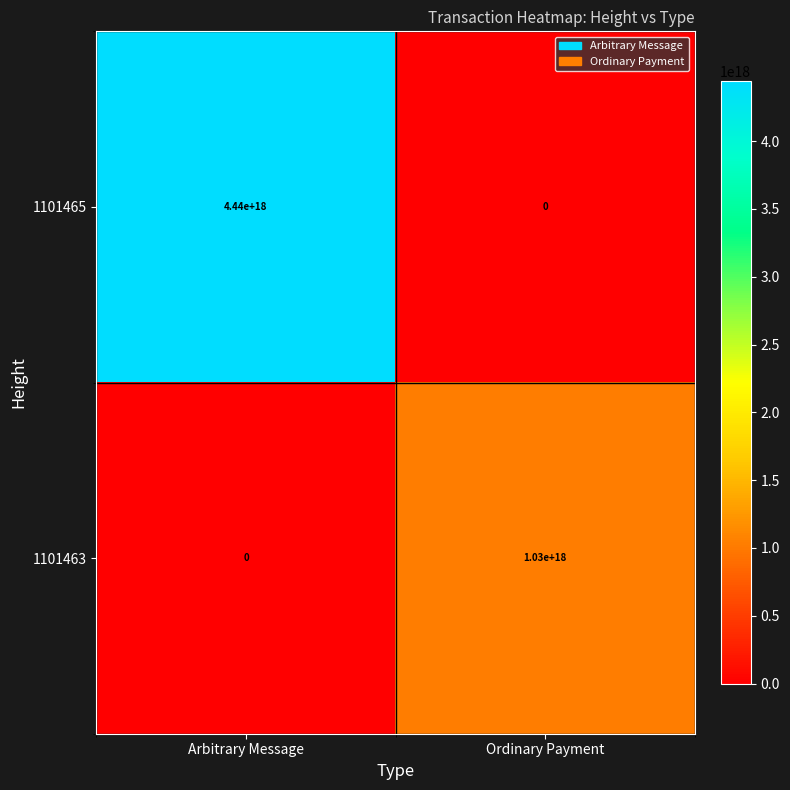

At which label is 1101463 closest to 515000000000000000?

Arbitrary Message